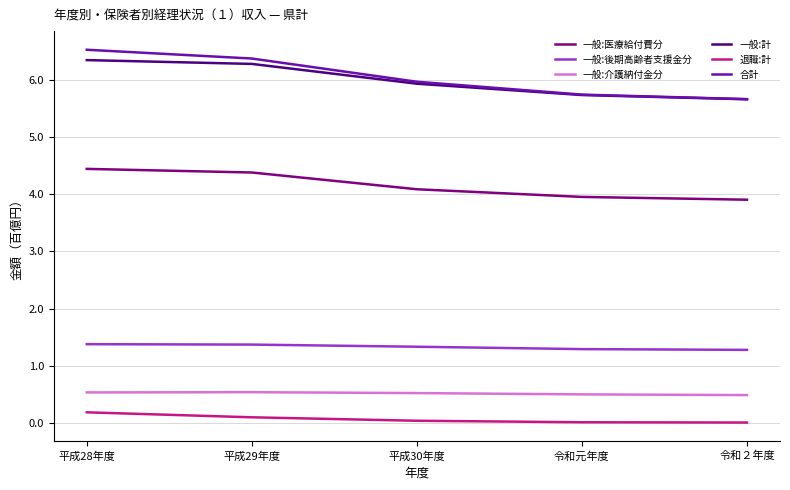

Count the number of categories in the chart.

5